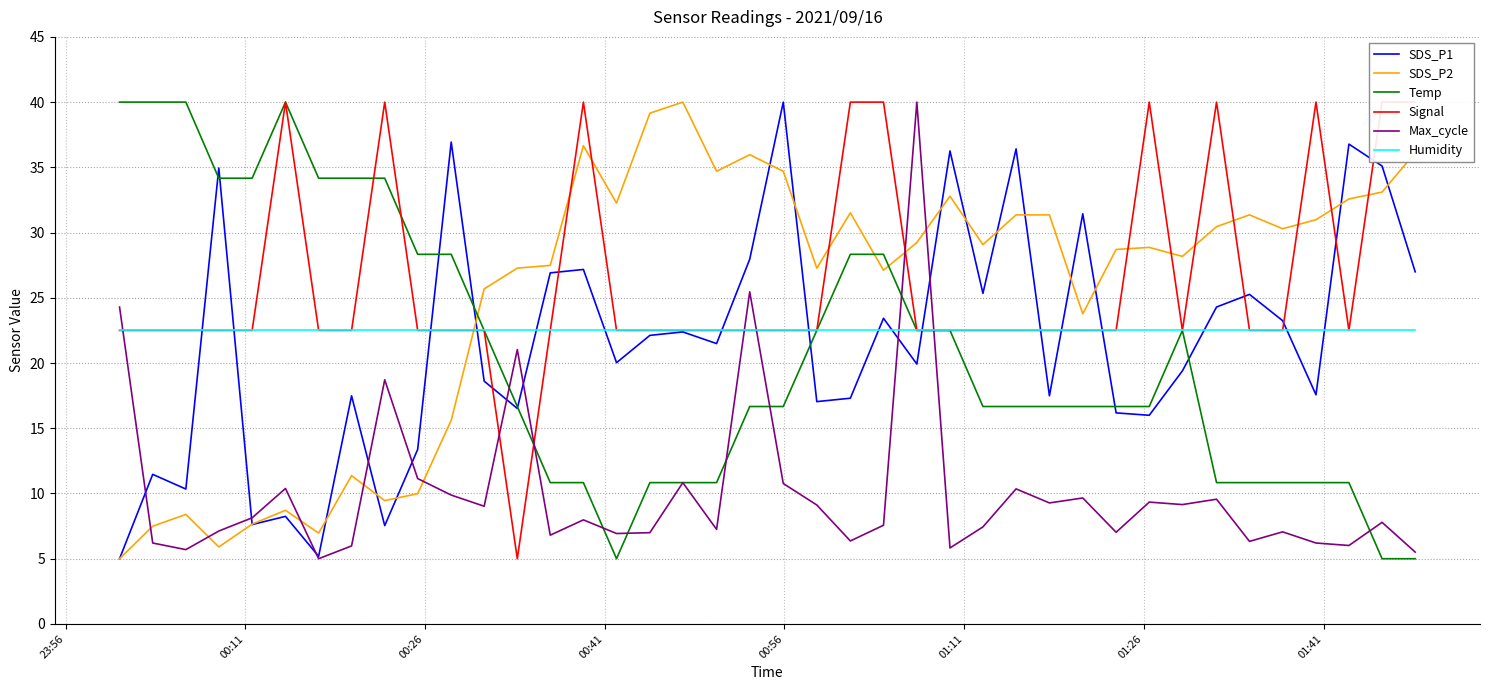

True or false: Max_cycle and SDS_P2 intersect in this chart.

True